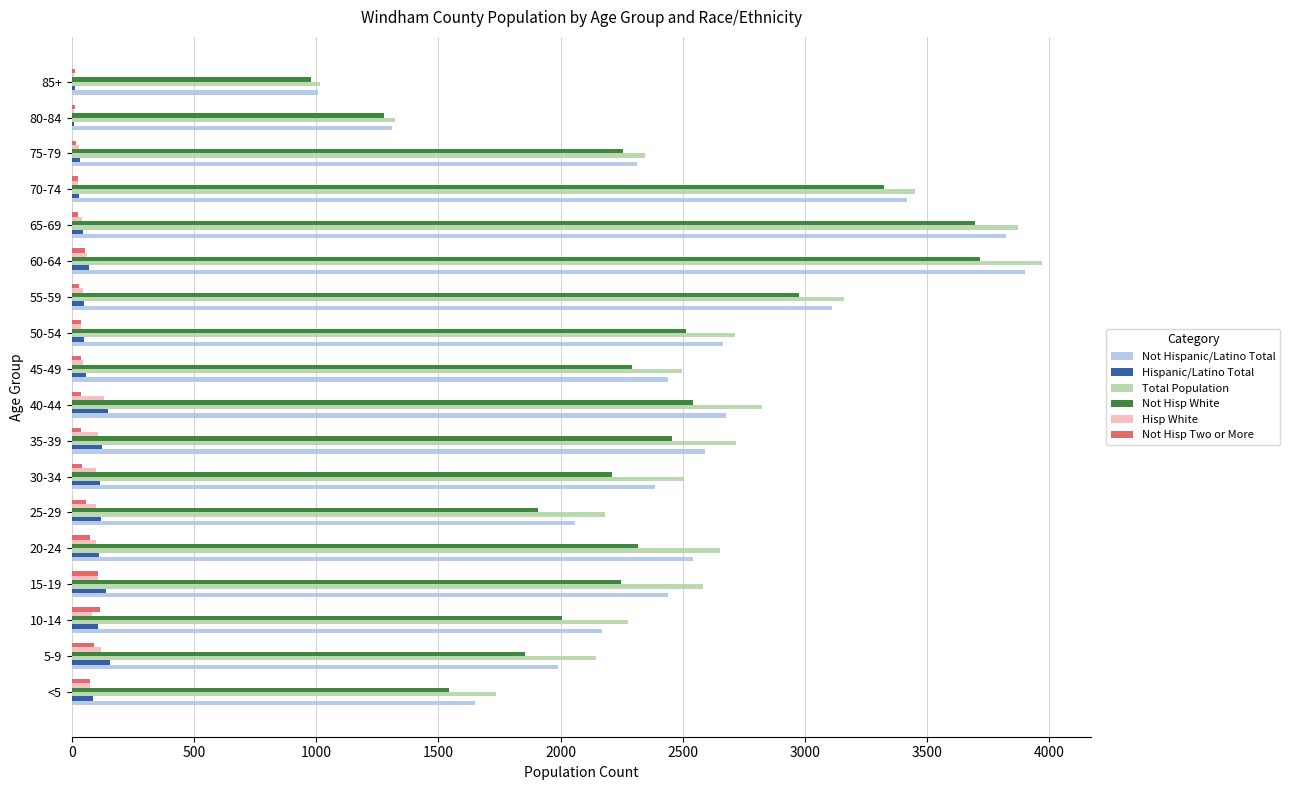

Which label corresponds to the largest value in the chart?

60-64